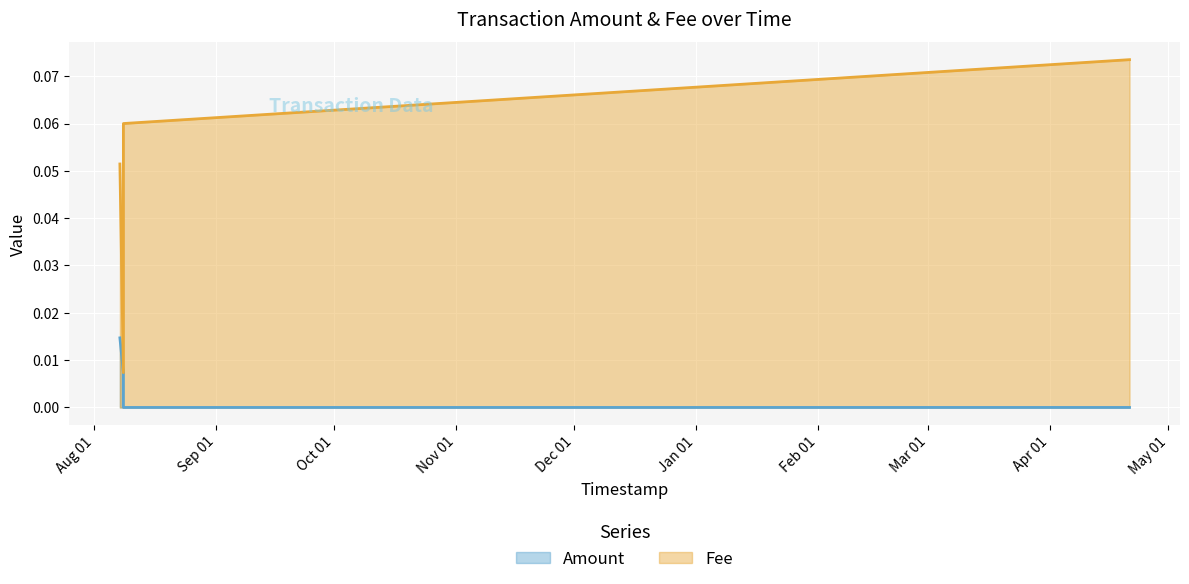

What is the average value of the Fee series?

0.1